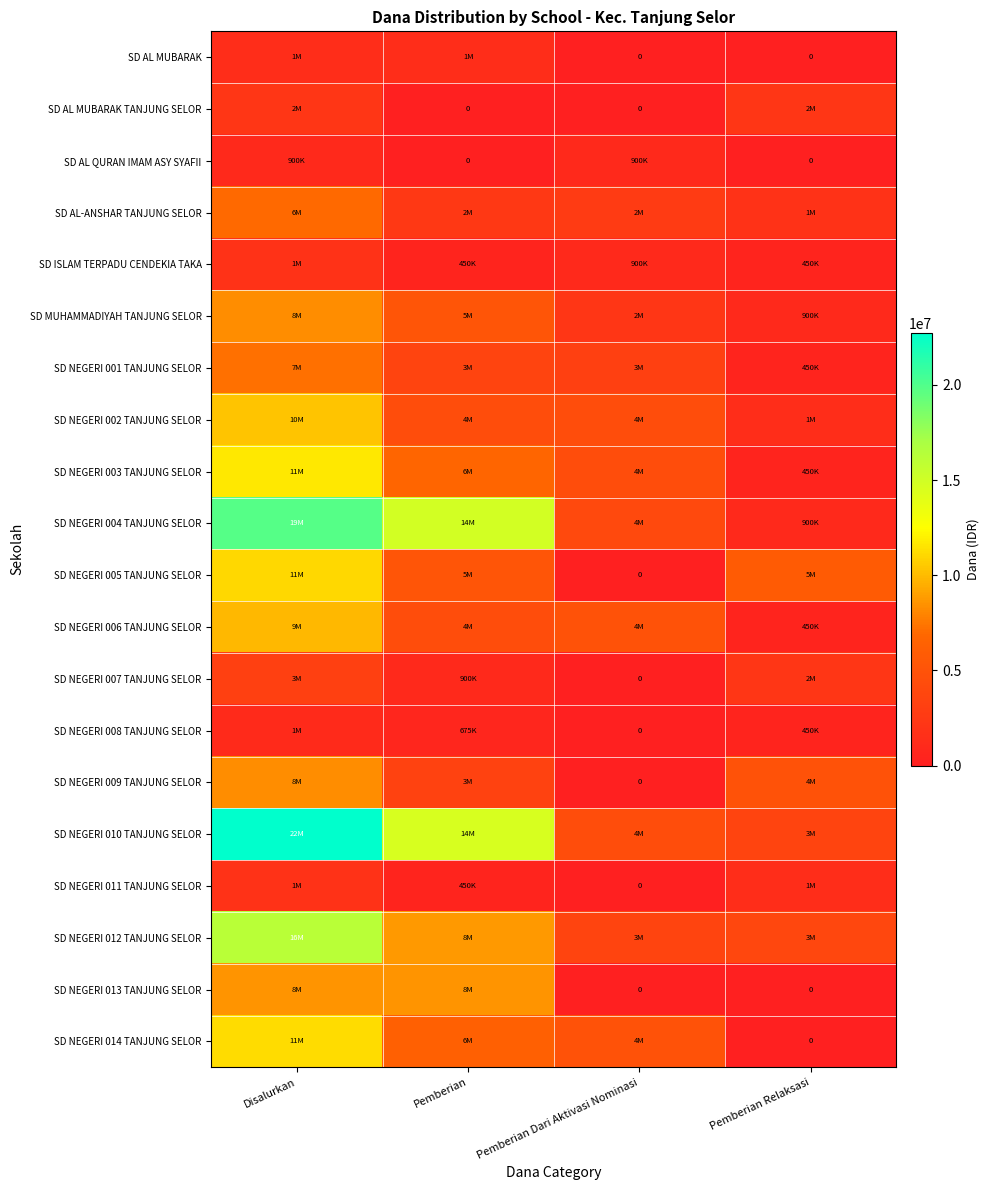

What is the total value across all series at Pemberian Dari Aktivasi Nominasi?

40950000